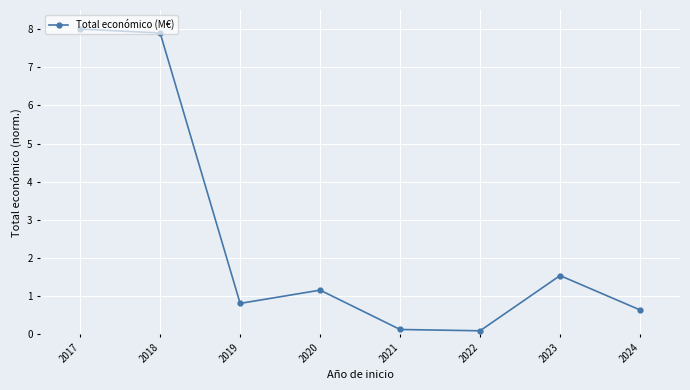

What is the value of the 7th point from the left?

1.5